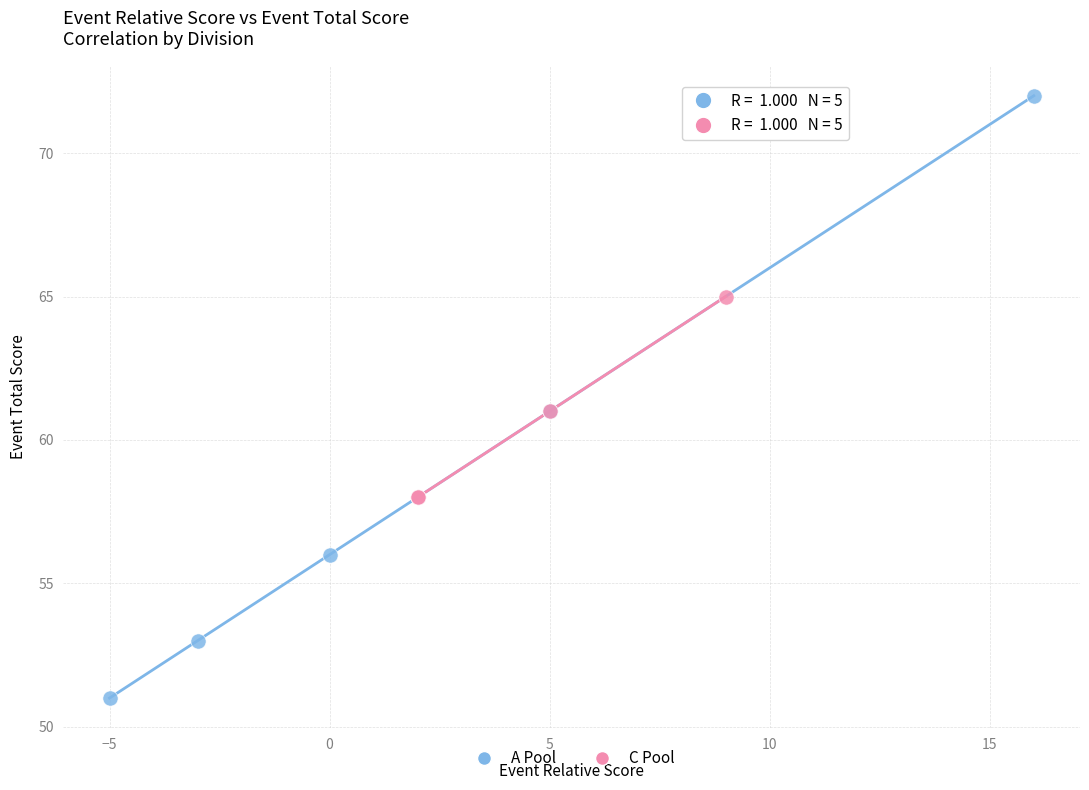

Which series contains the highest Y value?

A Pool